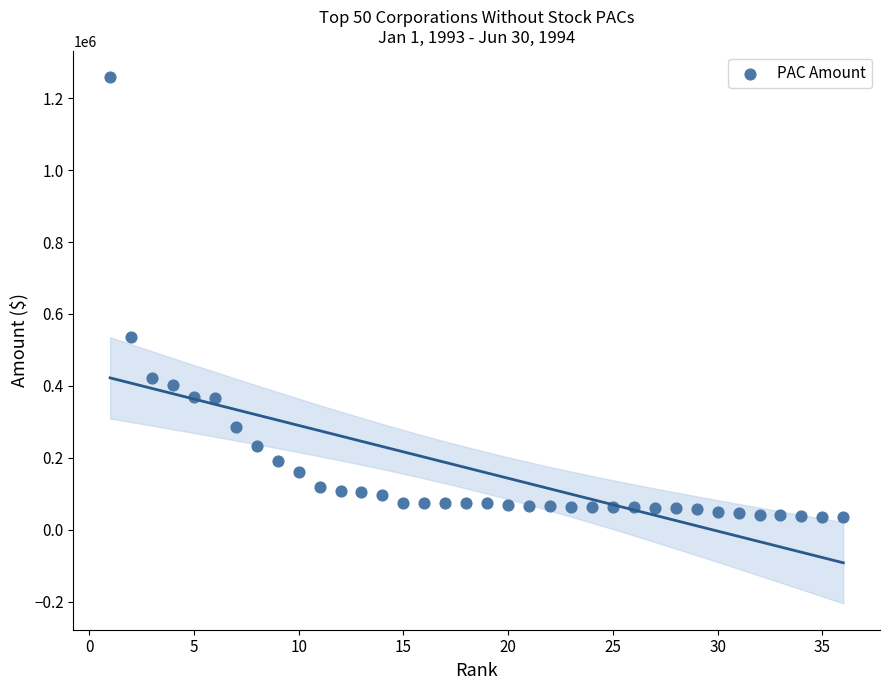

What Y value in the scatter plot is closest to 646788?

536894